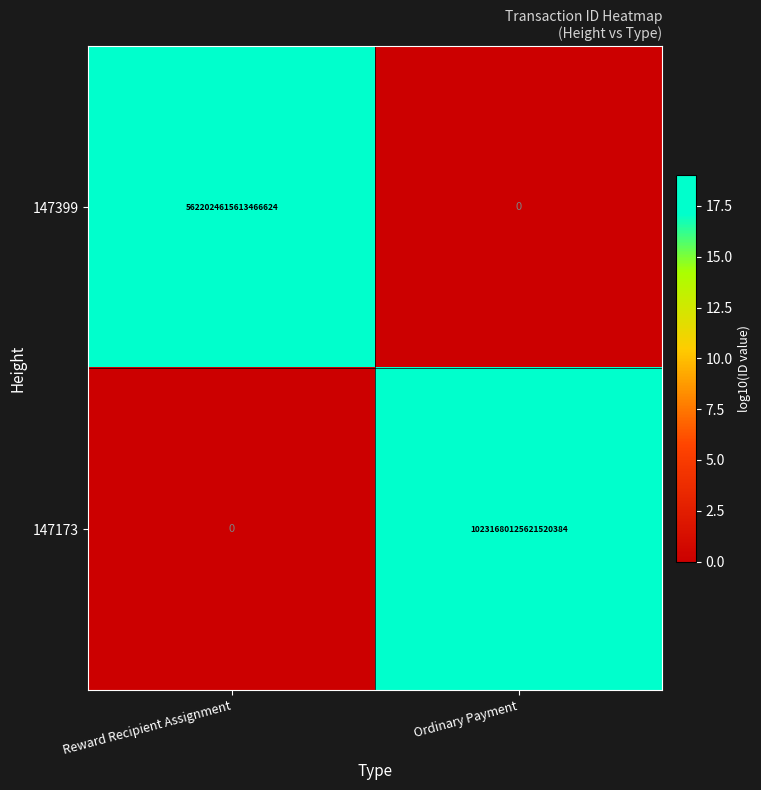

Which series has the widest spread of values?

147173